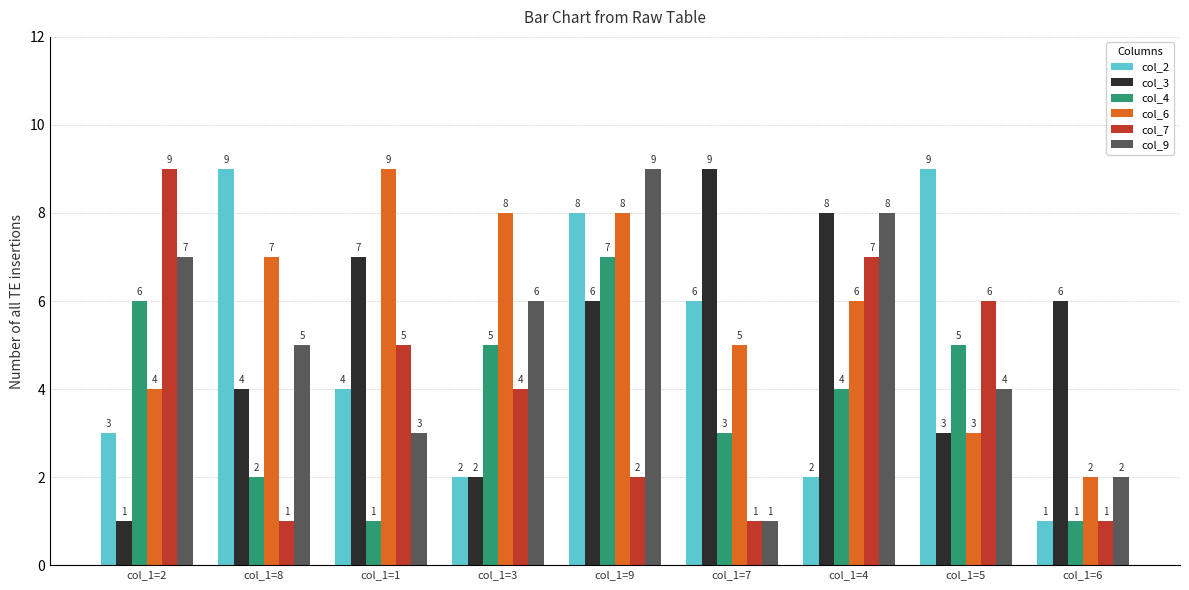

At how many categories does at least one series exceed 2?

9